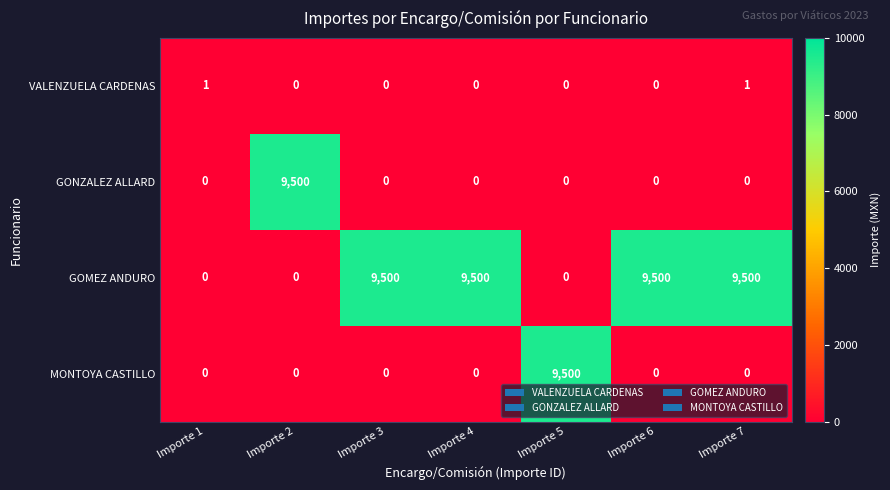

At how many categories does at least one series exceed 5072?

6